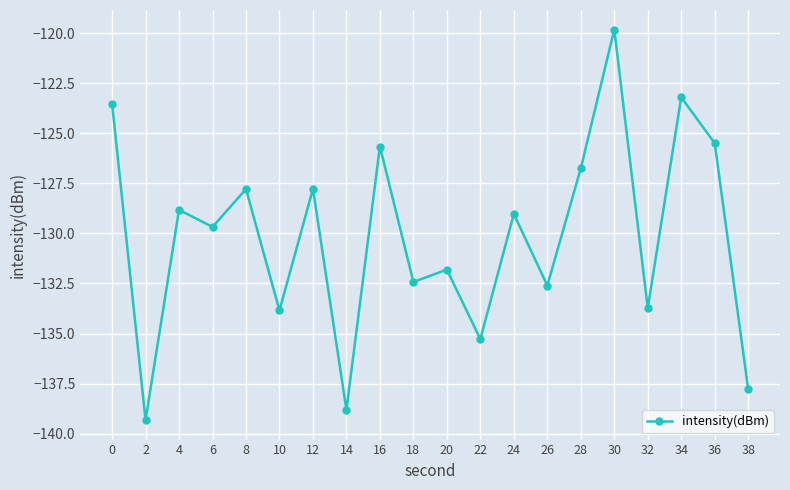

Where is the first local minimum?

2